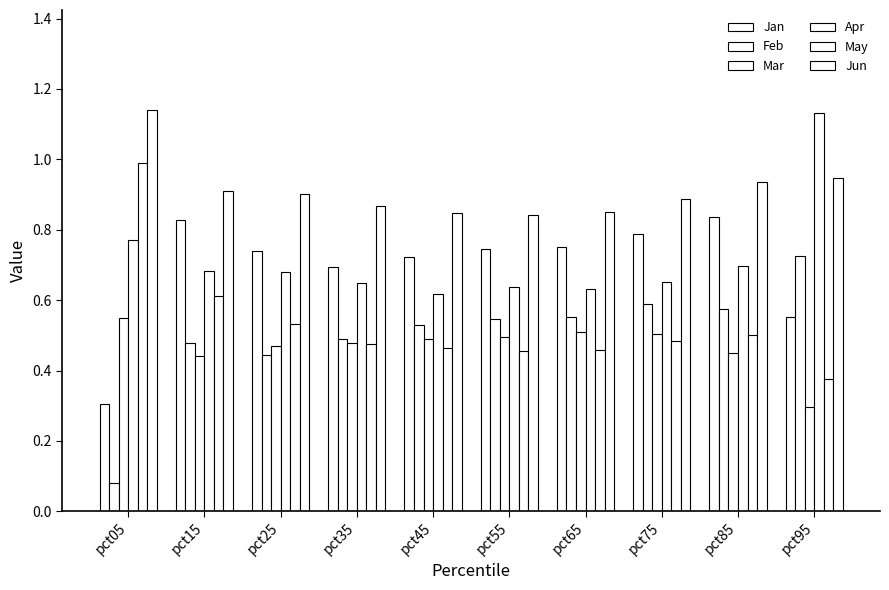

What is the minimum value shown in the chart?

0.1